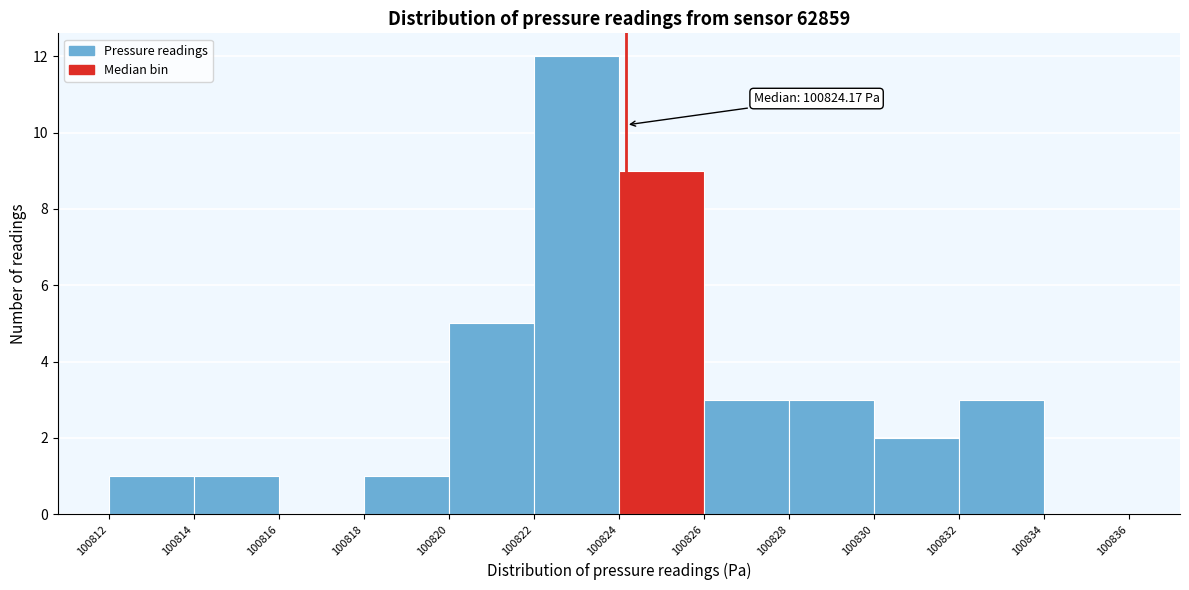

Over which range of the x-axis is the bar tallest?

100822 to 100824